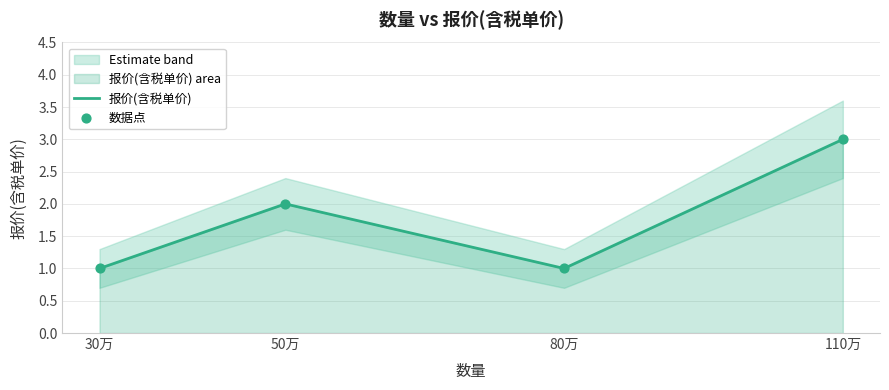

What is the highest value of the 报价(含税单价) series?

3